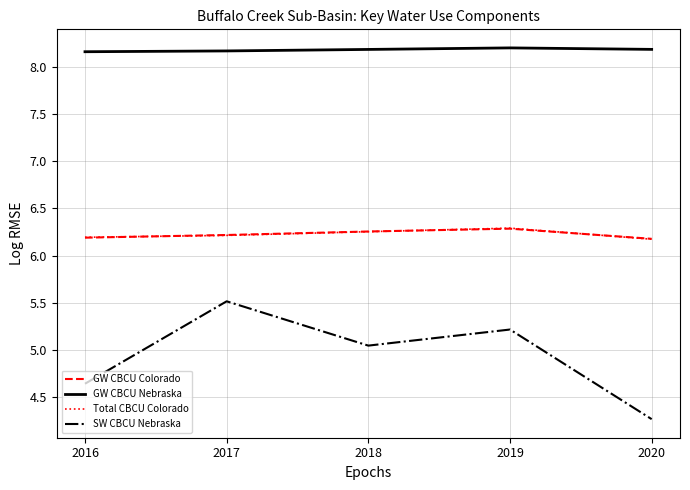

True or false: SW CBCU Nebraska has more than 1 interior local peaks.

True